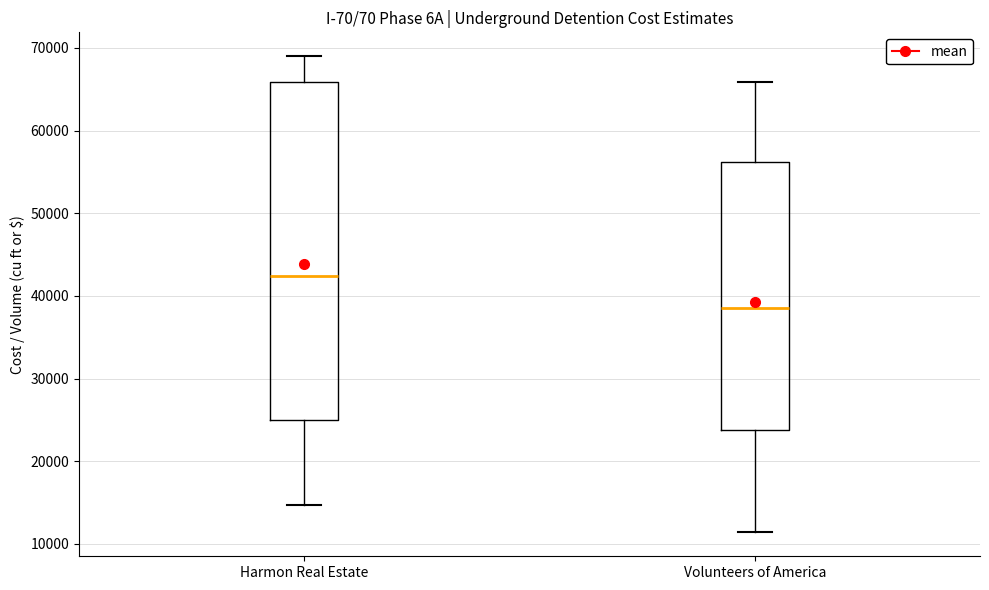

Which box has the lowest median line?

Volunteers of America